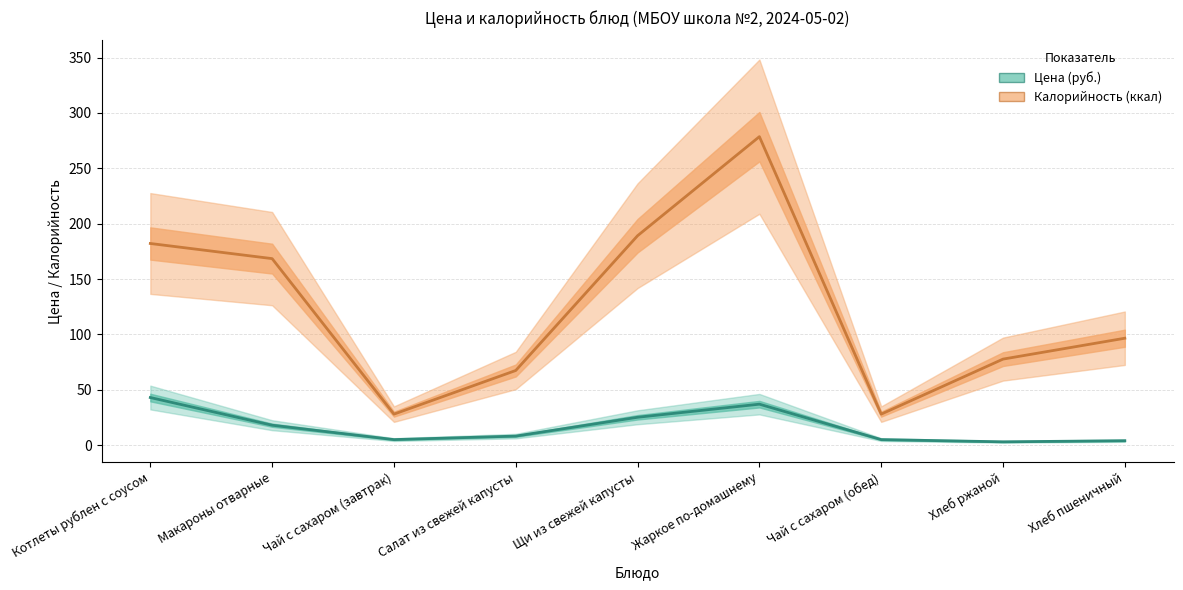

At which category does Калорийность (ккал) reach its first local valley?

Чай с сахаром (завтрак)